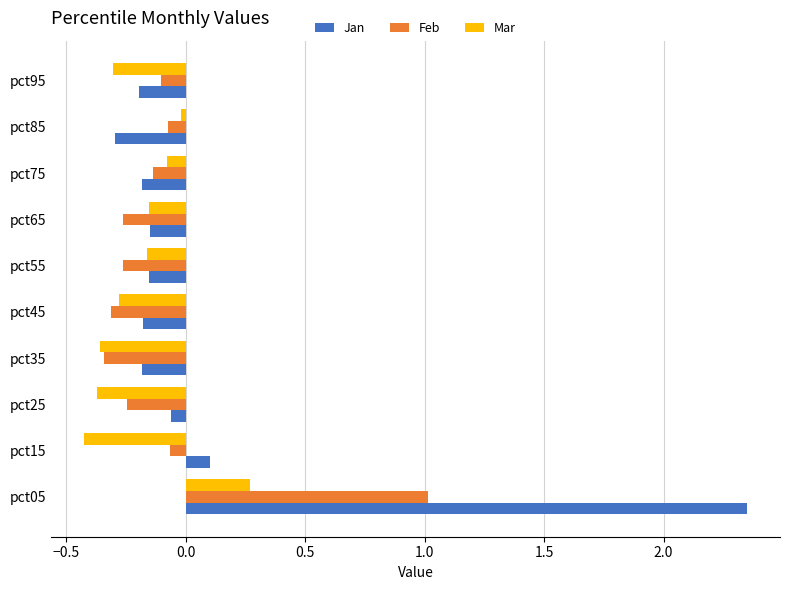

Rank the series by their average value, from lowest to highest.

Mar, Feb, Jan